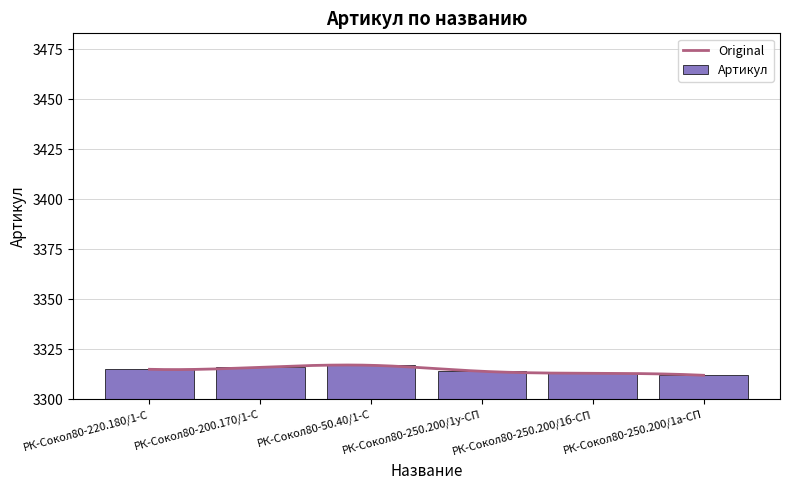

List the labels in order of value, smallest first.

РК-Сокол80-250.200/1а-СП, РК-Сокол80-250.200/1б-СП, РК-Сокол80-250.200/1у-СП, РК-Сокол80-220.180/1-С, РК-Сокол80-200.170/1-С, РК-Сокол80-50.40/1-С